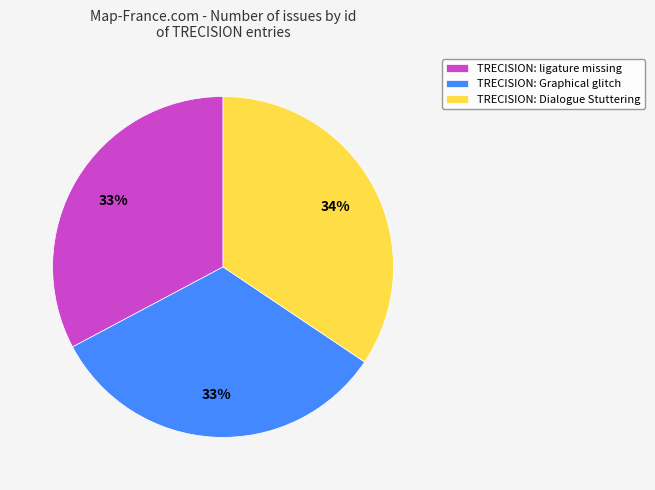

Which category has the biggest portion of the pie?

TRECISION: Dialogue Stuttering